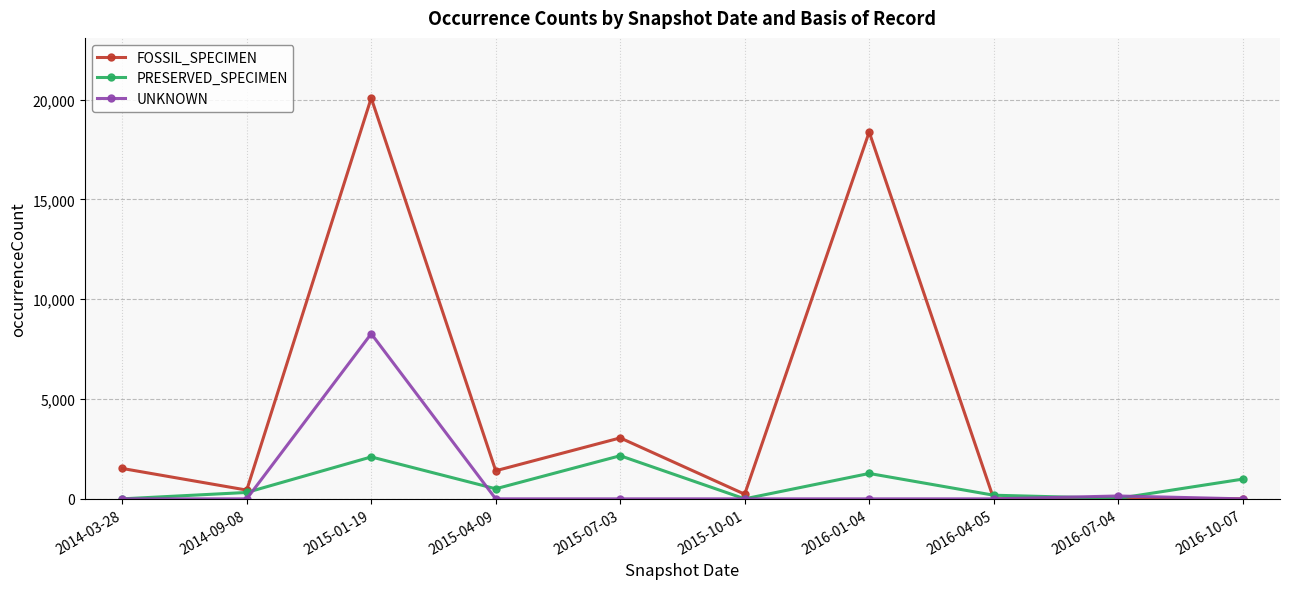

True or false: PRESERVED_SPECIMEN and FOSSIL_SPECIMEN intersect in this chart.

True